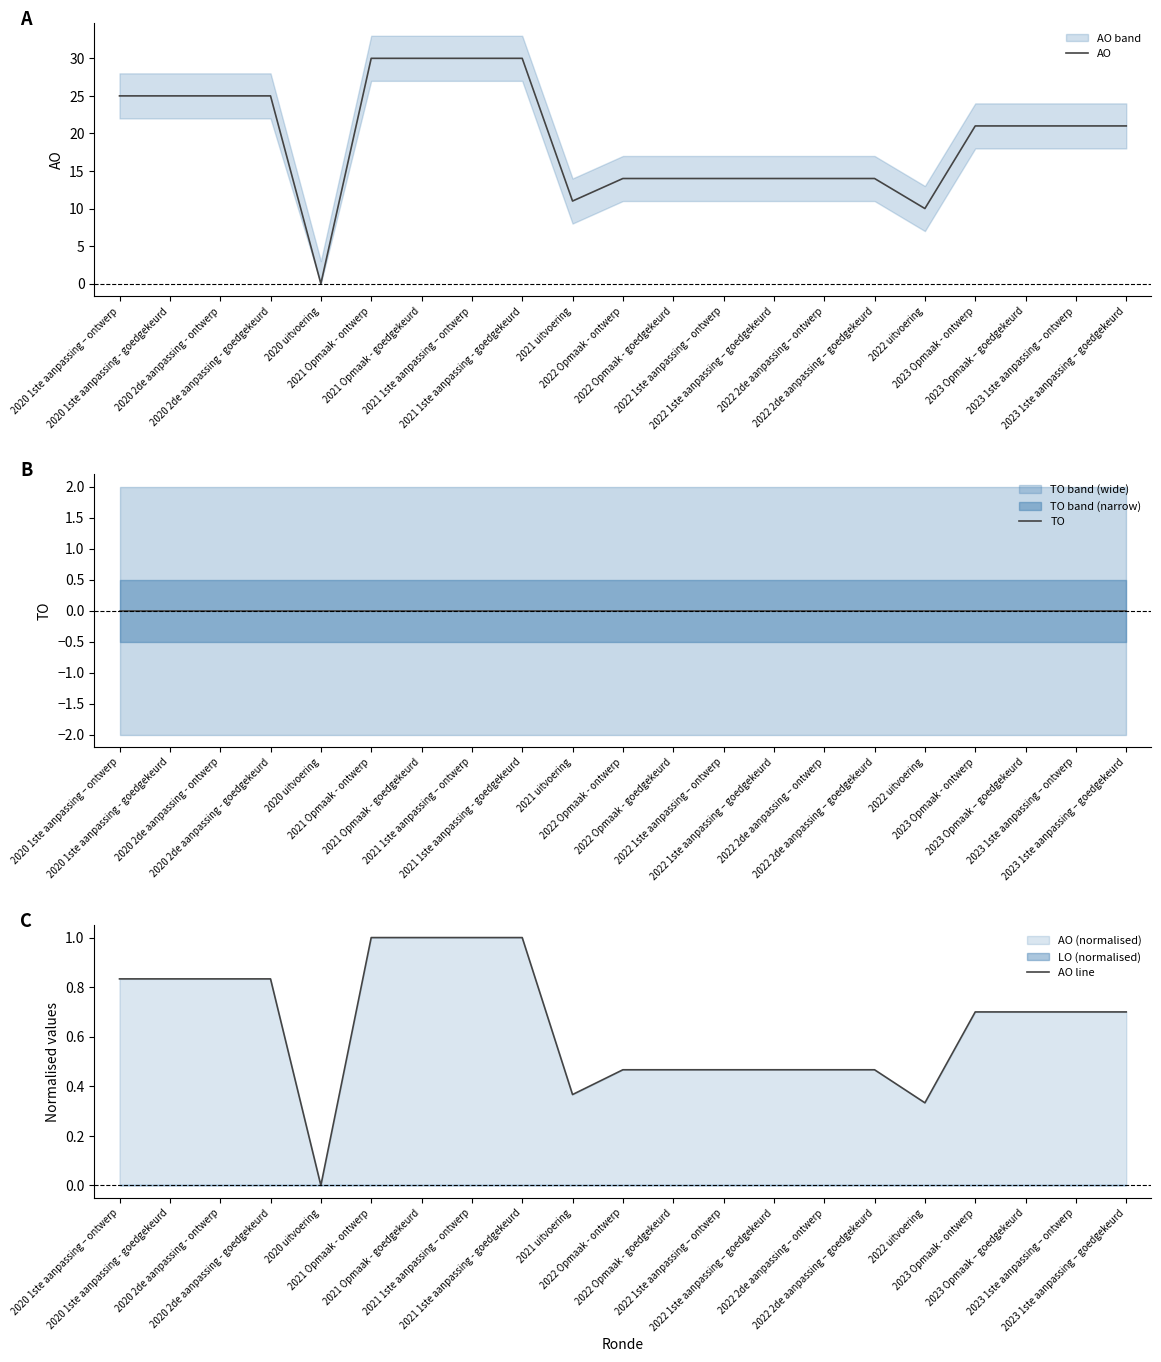

At which label is TO closest to 0?

2020 1ste aanpassing – ontwerp